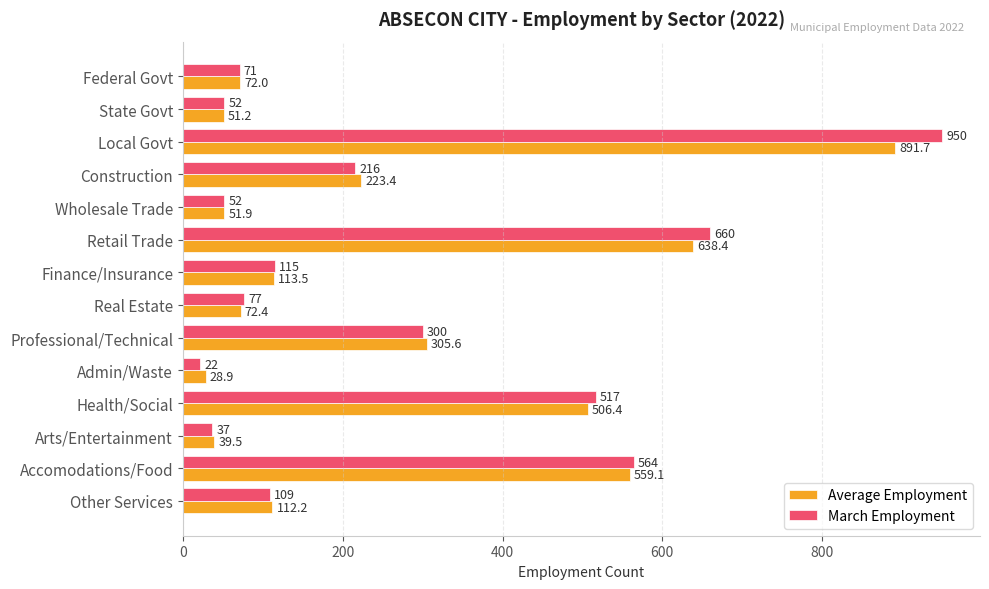

Which series has the largest range (max minus min)?

March Employment